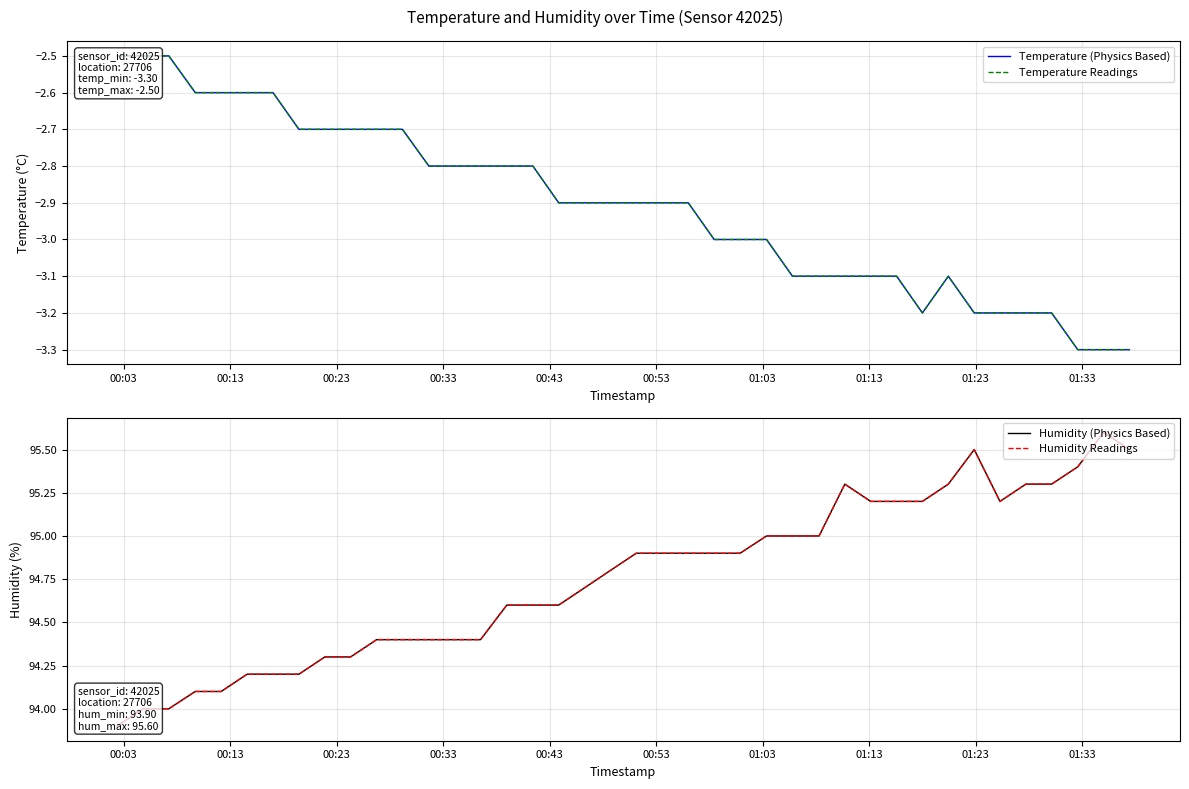

Reading left to right, extract all data points from this chart.

Temperature (Physics Based): -2.5	-2.5	-2.5	-2.6	-2.6	-2.6	-2.6	-2.7	-2.7	-2.7	-2.7	-2.7	-2.8	-2.8	-2.8	-2.8	-2.8	-2.9	-2.9	-2.9	-2.9	-2.9	-2.9	-3.0	-3.0	-3.0	-3.1	-3.1	-3.1	-3.1	-3.1	-3.2	-3.1	-3.2	-3.2	-3.2	-3.2	-3.3	-3.3	-3.3
Temperature Readings: -2.5	-2.5	-2.5	-2.6	-2.6	-2.6	-2.6	-2.7	-2.7	-2.7	-2.7	-2.7	-2.8	-2.8	-2.8	-2.8	-2.8	-2.9	-2.9	-2.9	-2.9	-2.9	-2.9	-3.0	-3.0	-3.0	-3.1	-3.1	-3.1	-3.1	-3.1	-3.2	-3.1	-3.2	-3.2	-3.2	-3.2	-3.3	-3.3	-3.3
Humidity (Physics Based): 93.9	94.0	94.0	94.1	94.1	94.2	94.2	94.2	94.3	94.3	94.4	94.4	94.4	94.4	94.4	94.6	94.6	94.6	94.7	94.8	94.9	94.9	94.9	94.9	94.9	95.0	95.0	95.0	95.3	95.2	95.2	95.2	95.3	95.5	95.2	95.3	95.3	95.4	95.6	95.5
Humidity Readings: 93.9	94.0	94.0	94.1	94.1	94.2	94.2	94.2	94.3	94.3	94.4	94.4	94.4	94.4	94.4	94.6	94.6	94.6	94.7	94.8	94.9	94.9	94.9	94.9	94.9	95.0	95.0	95.0	95.3	95.2	95.2	95.2	95.3	95.5	95.2	95.3	95.3	95.4	95.6	95.5